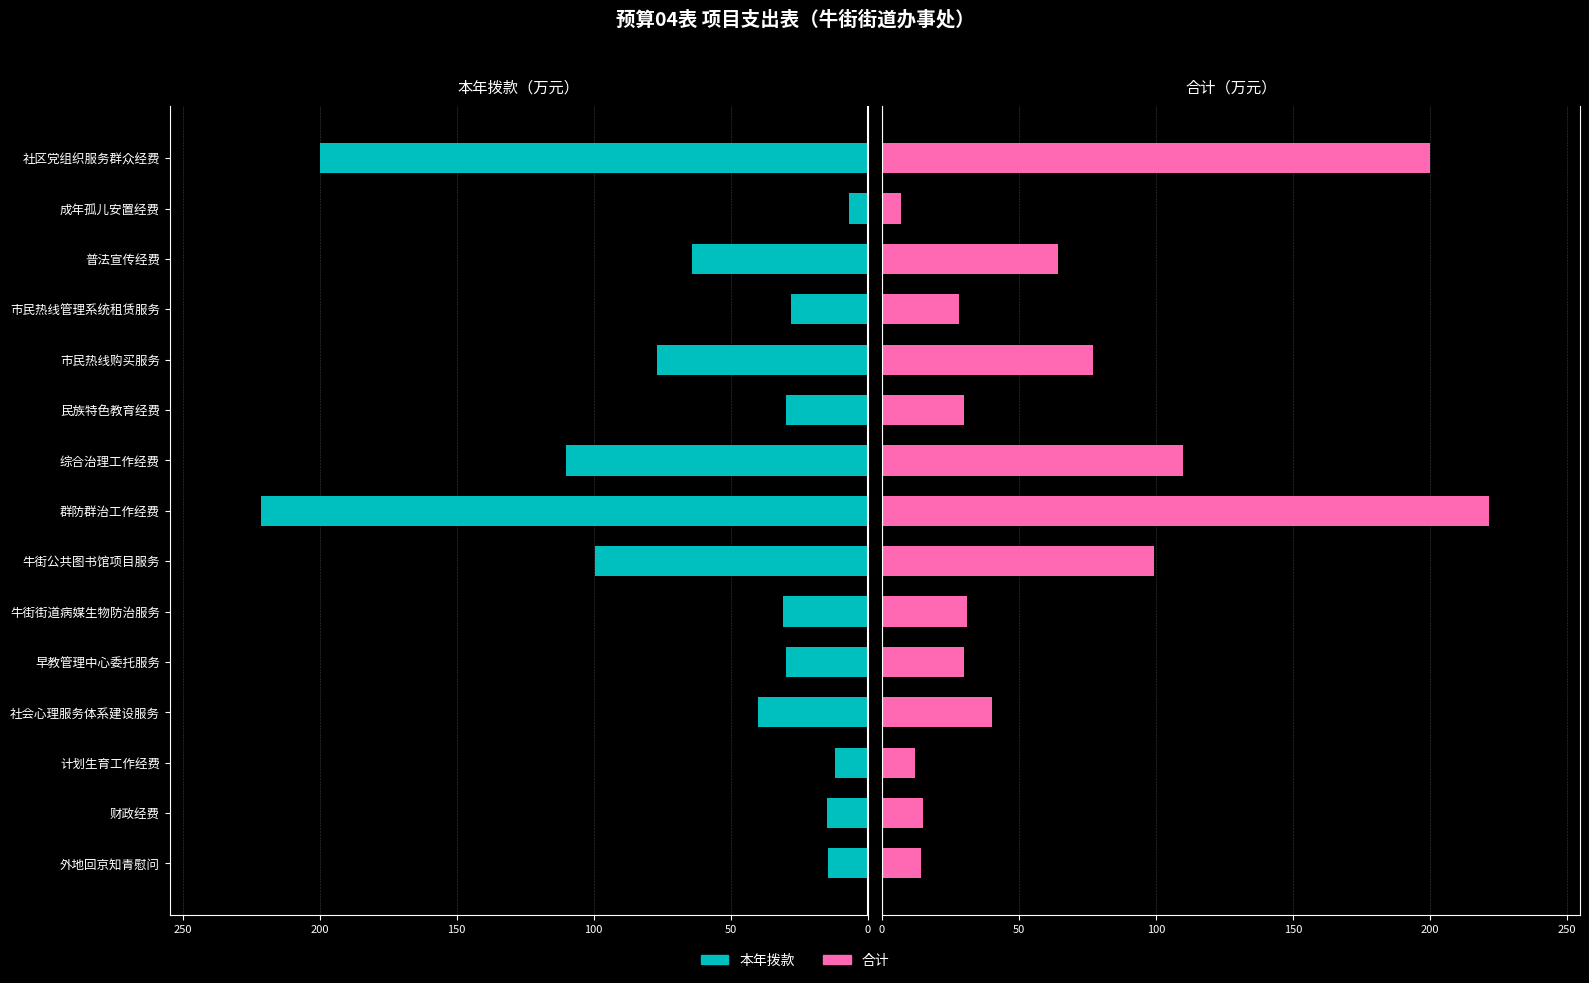

What position from the right is 牛街街道病媒生物防治服务?

10